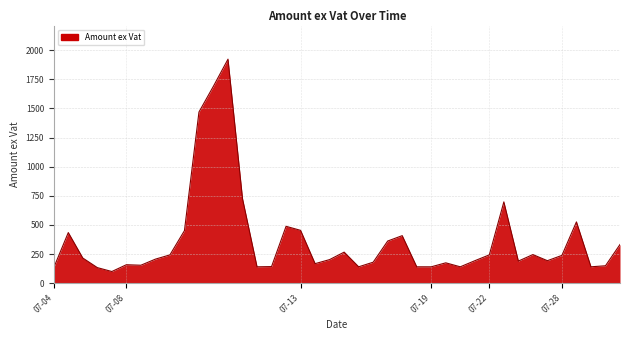

What is the minimum value shown in the chart?

100.6